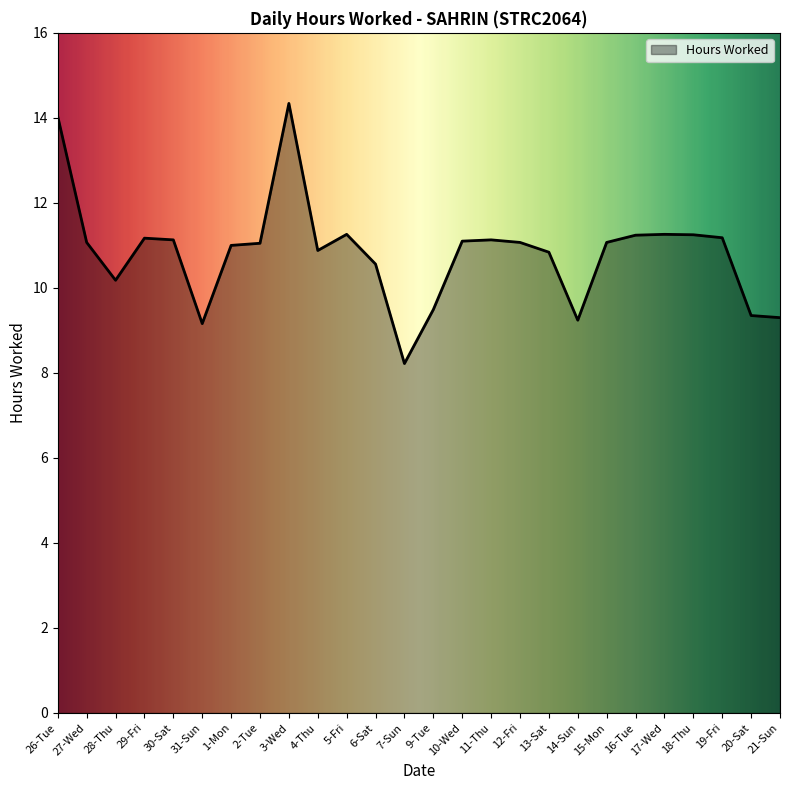

What position from the left is 30-Sat?

5